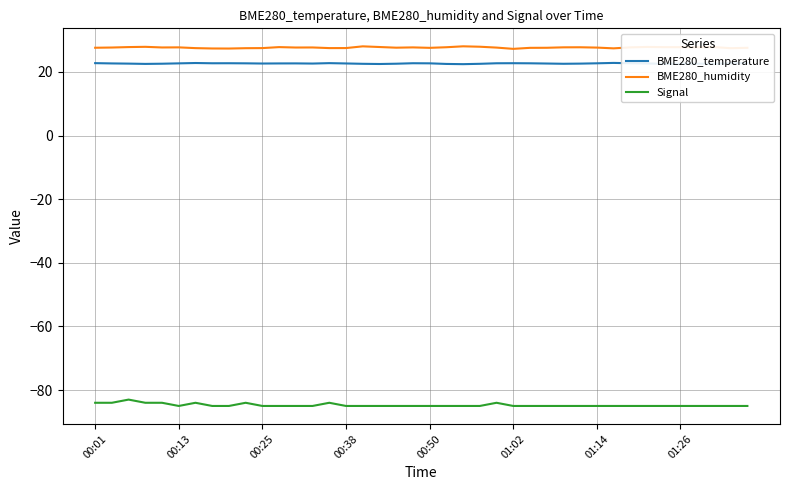

Which series has the largest range (max minus min)?

Signal